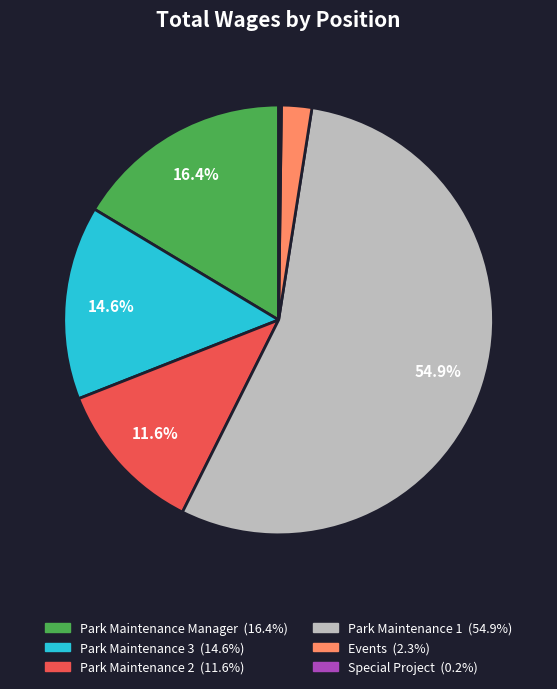

Is there any slice that represents more than half of the pie?

Yes